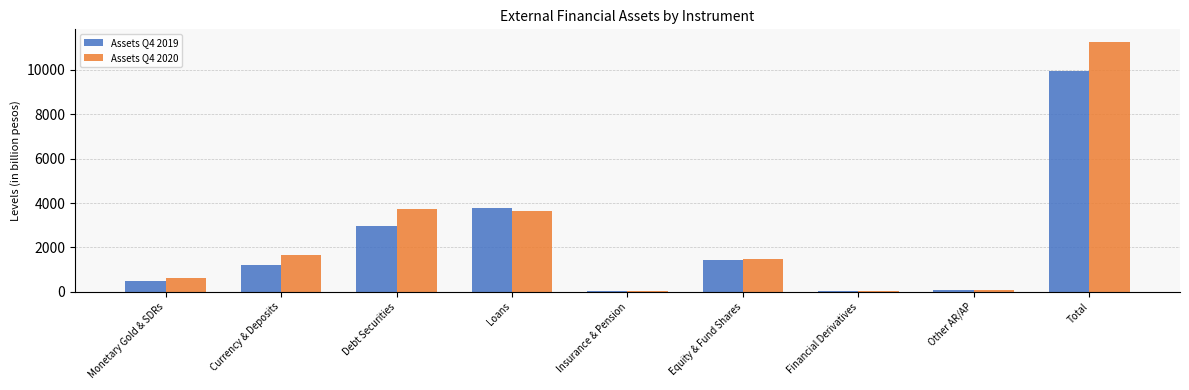

What is the sum of the Assets Q4 2020 values at Financial Derivatives and Currency & Deposits?

1670.1